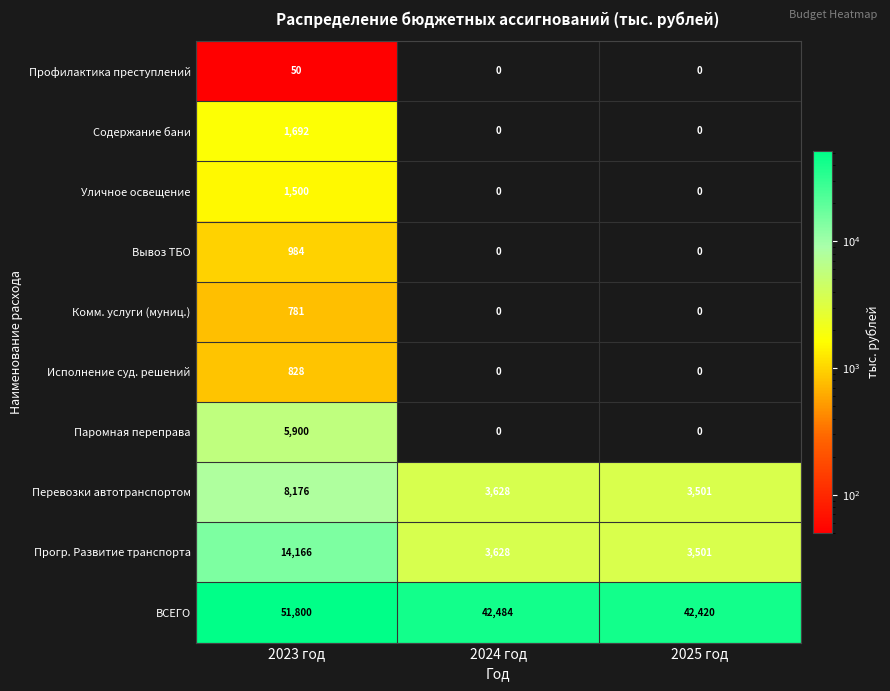

How many values in the Исполнение суд. решений series exceed 0?

1